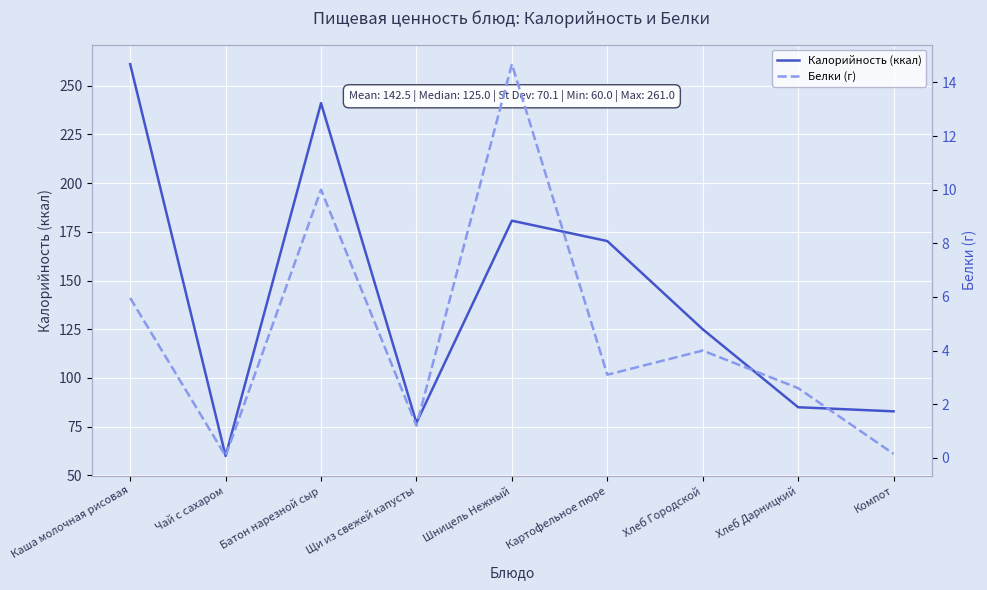

Which category has the lowest value across all series?

Чай с сахаром